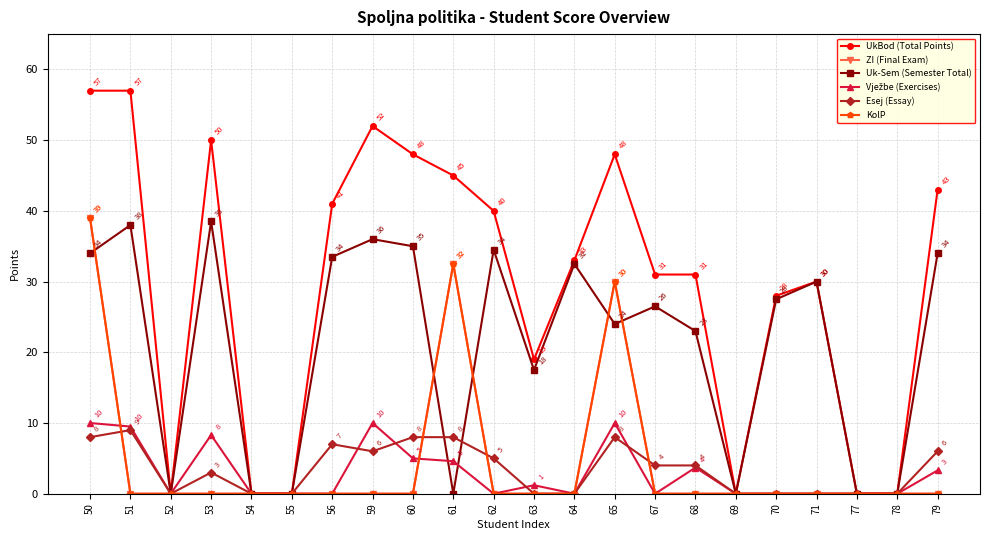

Is this an area chart (filled region under the line)?

No